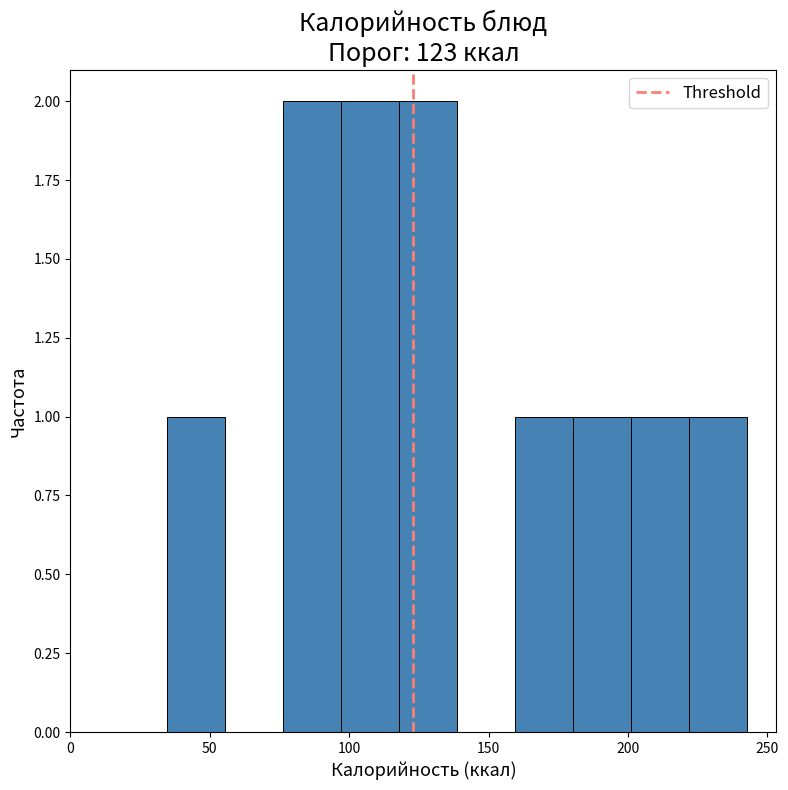

How tall is the bar that spans 35 to 55 on the x-axis? Neither the bar edges nor the heights are printed on the chart, so give them approximately, as read against the axes.

1